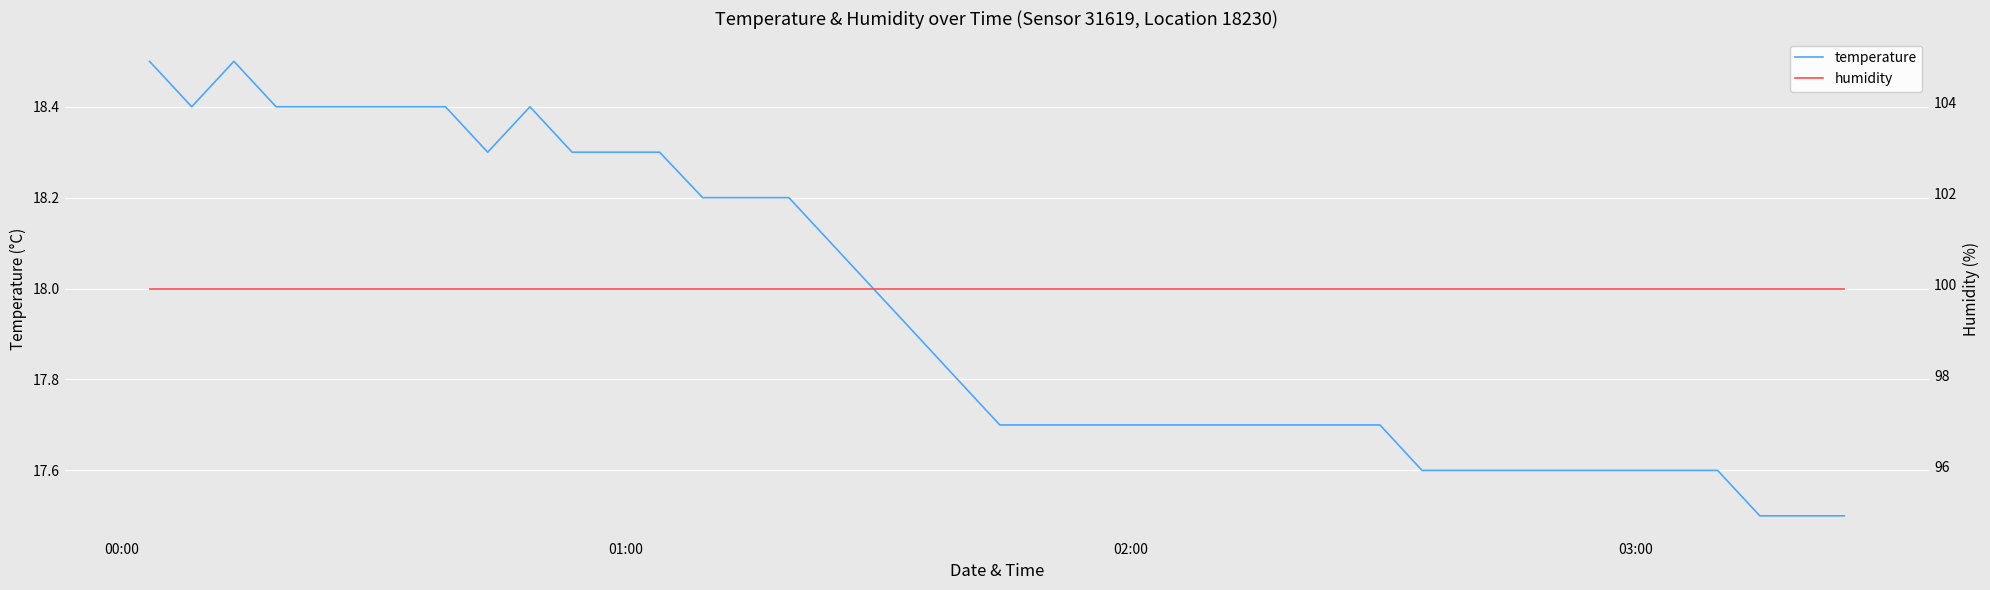

Which series has the widest spread of values?

temperature